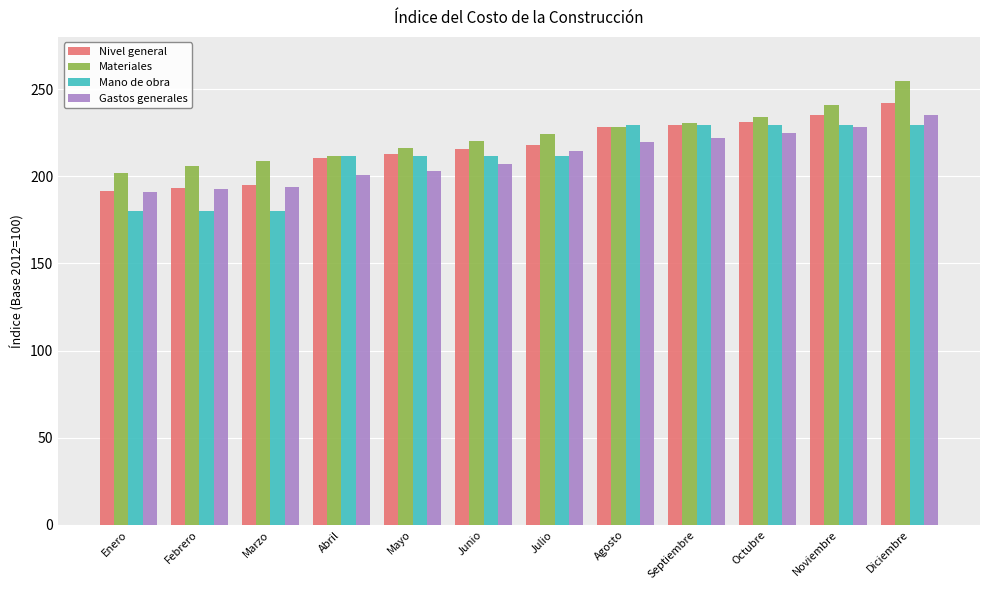

Where does the Nivel general series first go above 217?

Julio